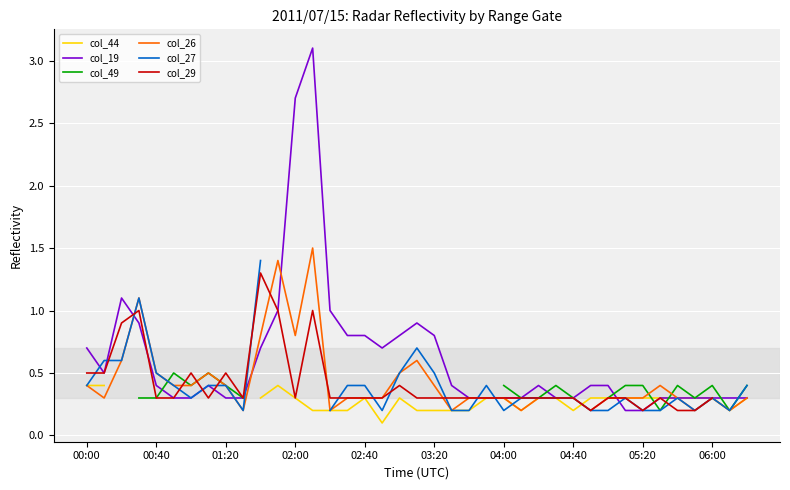

Which series ends up on top after the final intersection of col_29 and col_49?

col_49